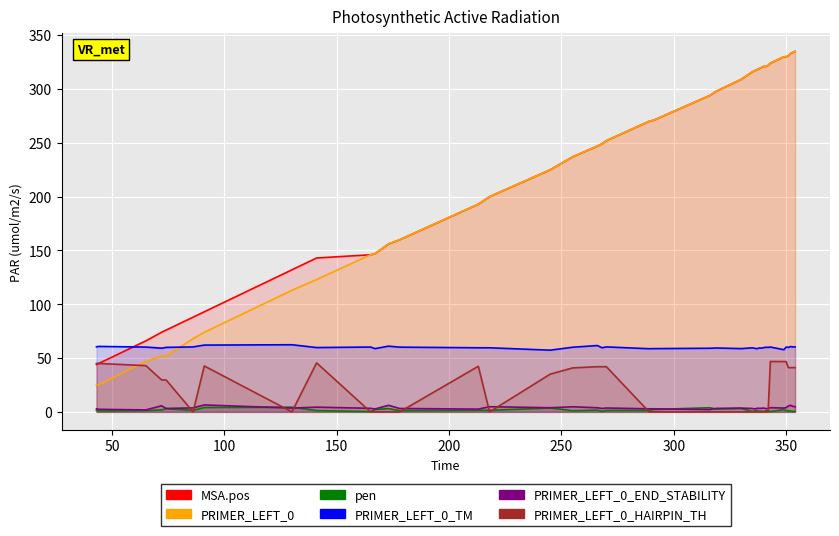

Which series has the largest total across all categories?

MSA.pos